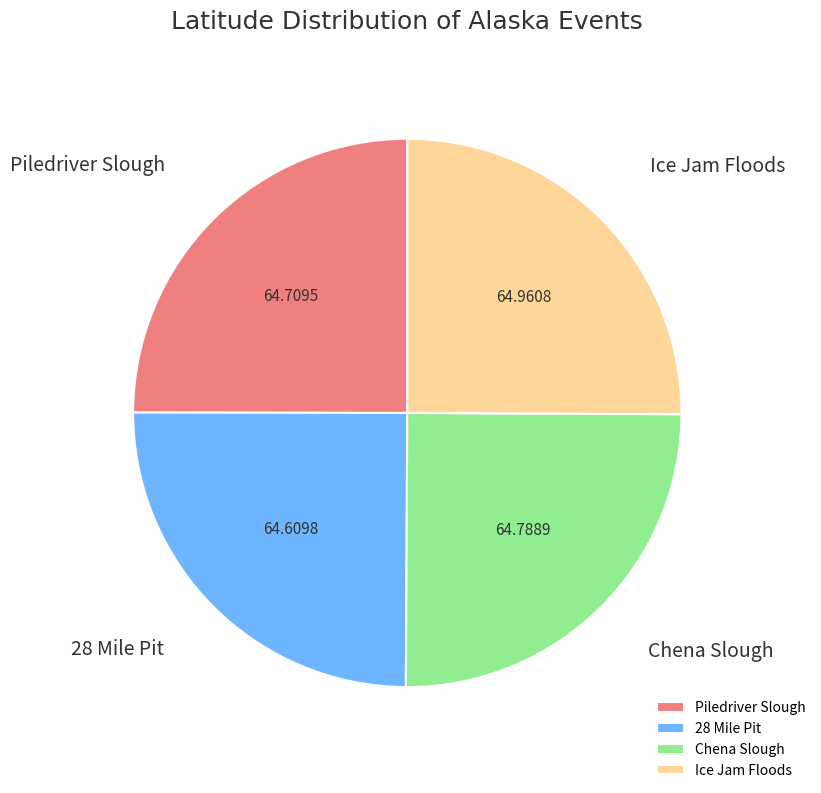

Is there any slice that represents more than half of the pie?

No